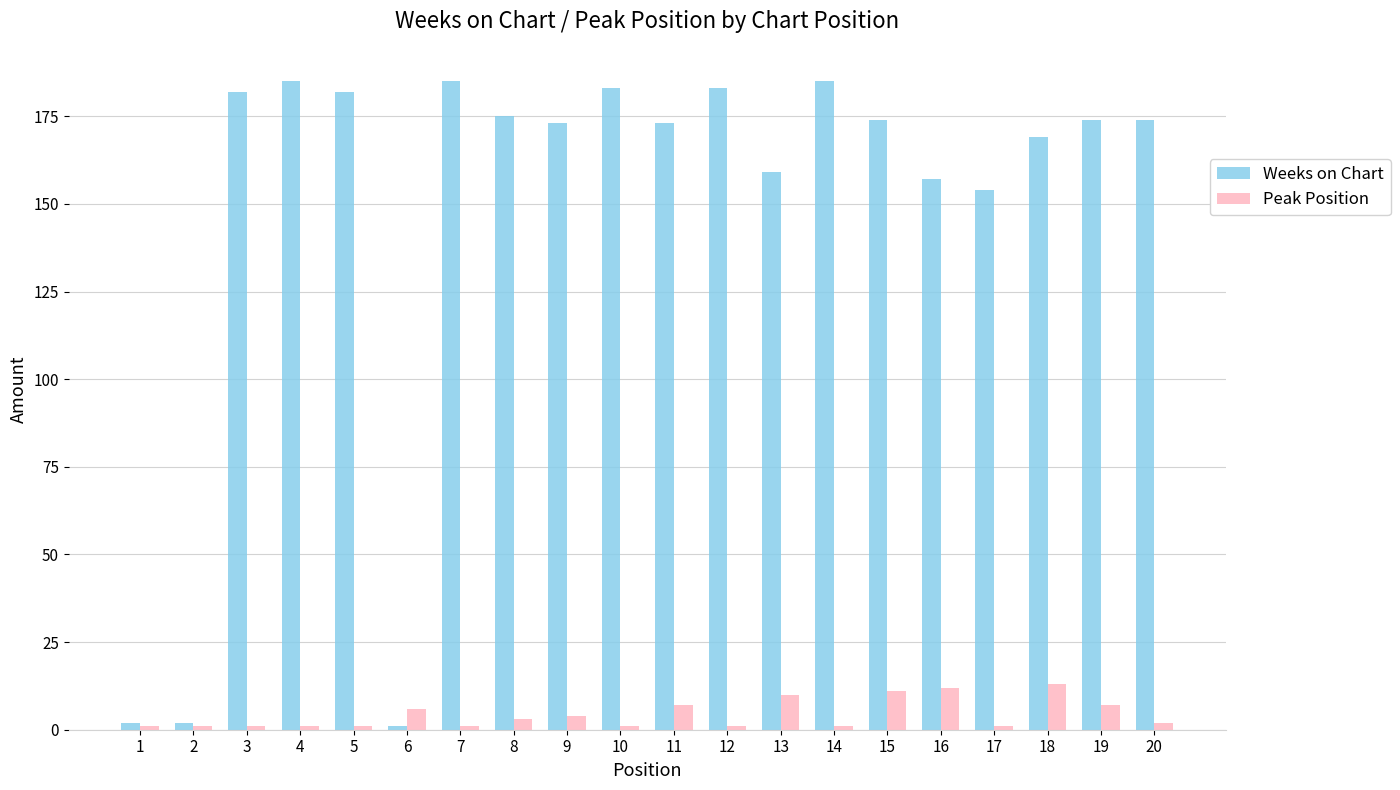

What is the maximum value for Weeks on Chart?

185